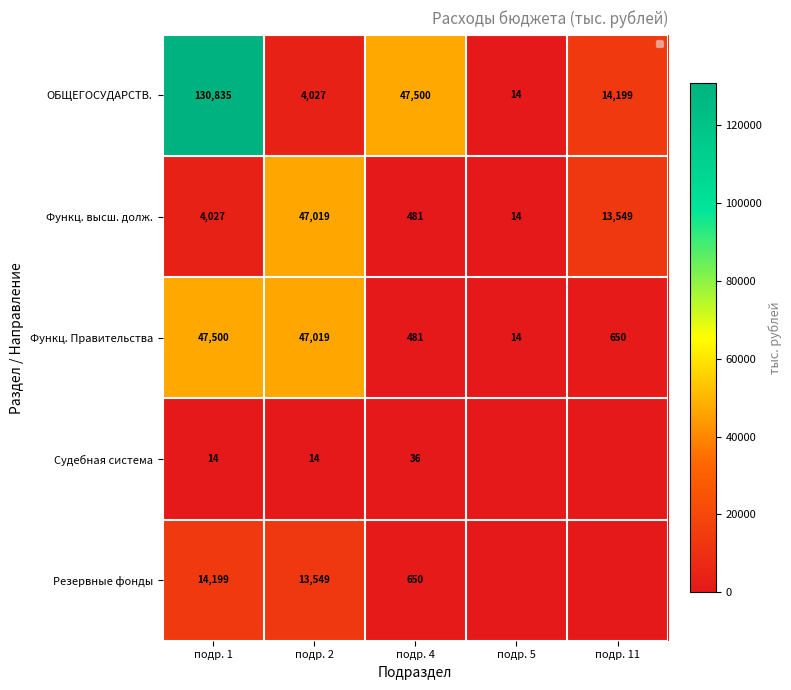

How many values in the Функц. высш. долж. series are below 4027?

2